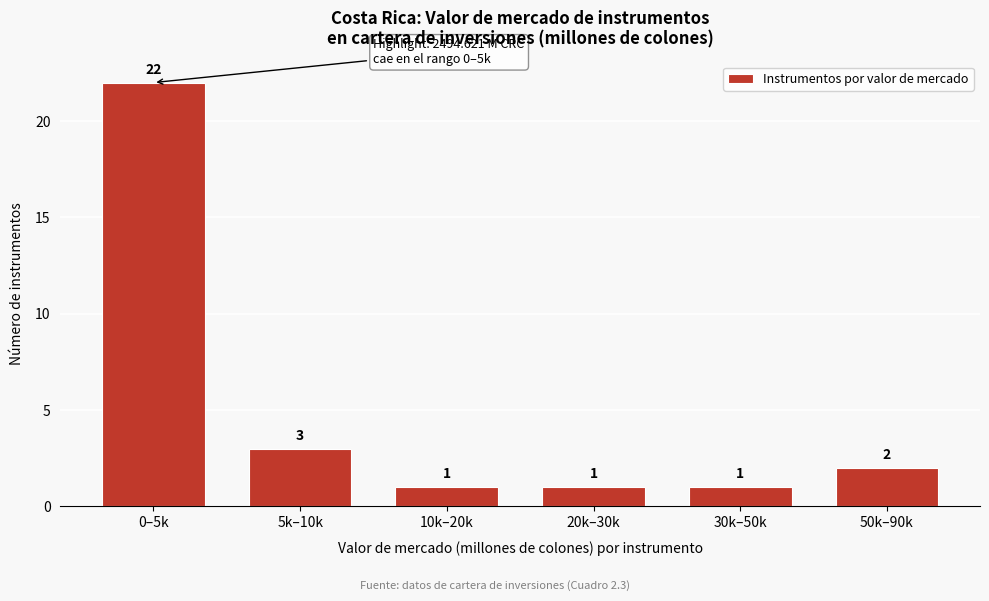

Reading left to right, transcribe all the data shown in this chart.

0–5k=22	5k–10k=3	10k–20k=1	20k–30k=1	30k–50k=1	50k–90k=2